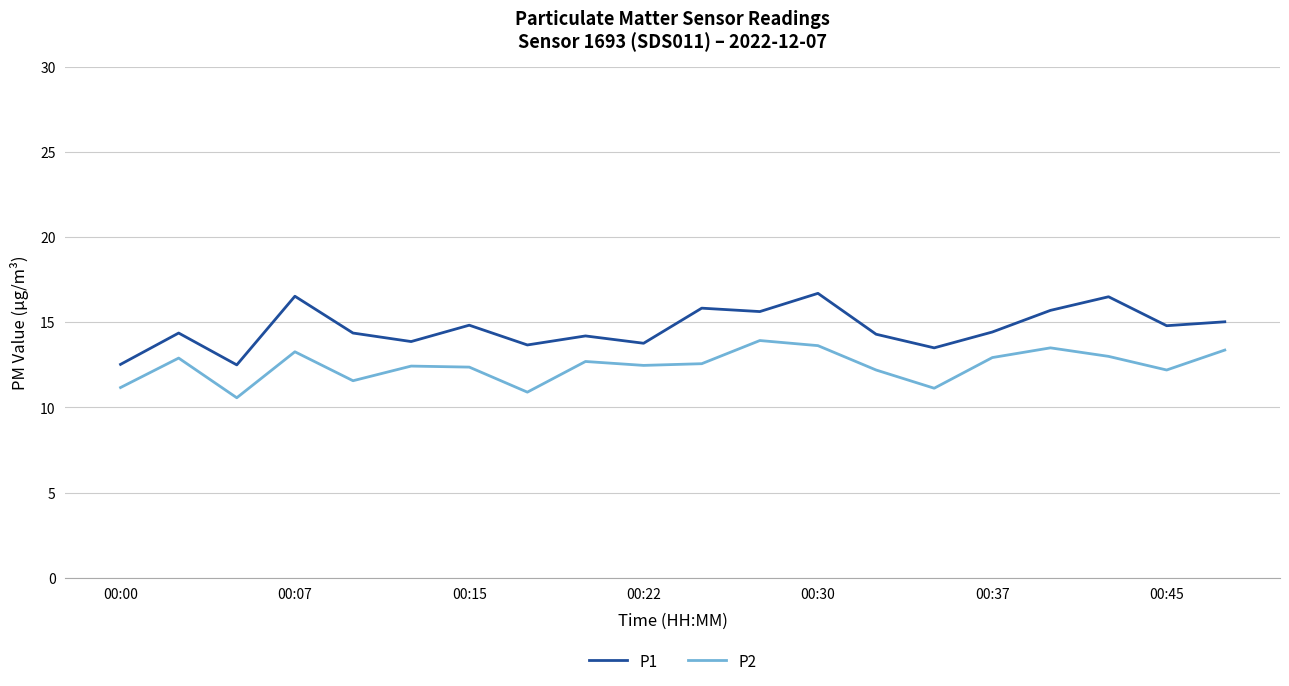

Rank the series by their average value, from lowest to highest.

P2, P1